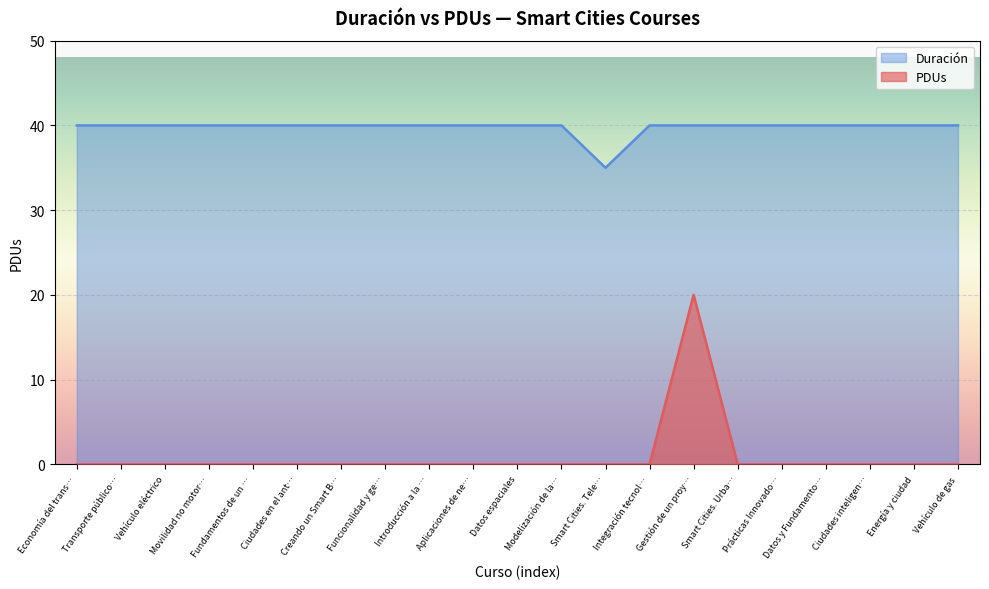

What is the difference between the maximum and minimum values in the PDUs series?

20